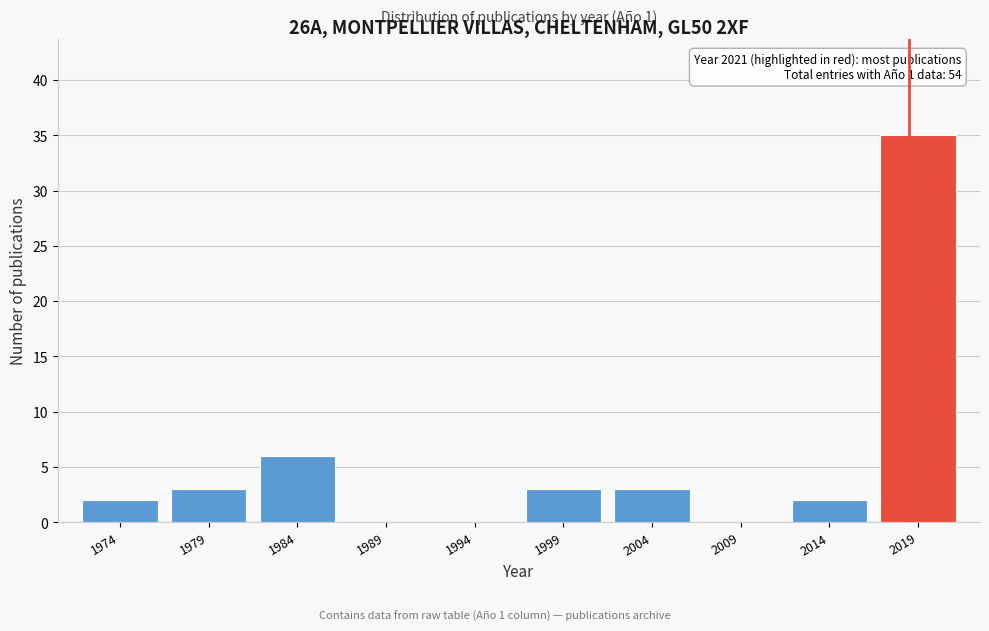

Reading left to right, list all the values displayed in this chart.

1974=2	1979=3	1984=6	1989=0	1994=0	1999=3	2004=3	2009=0	2014=2	2019=35